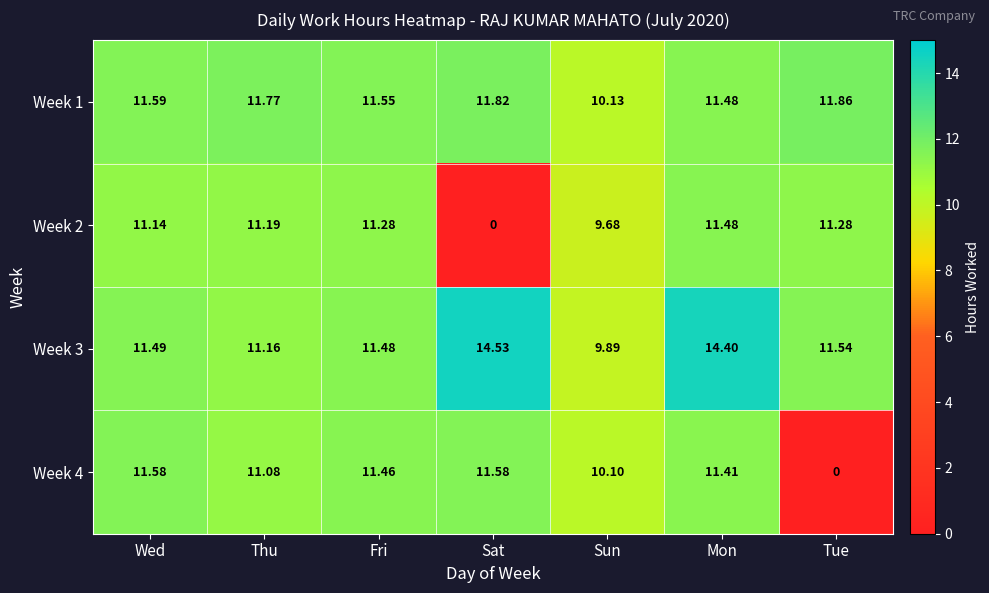

Which category has the lowest value in the Week 1 series?

Sun